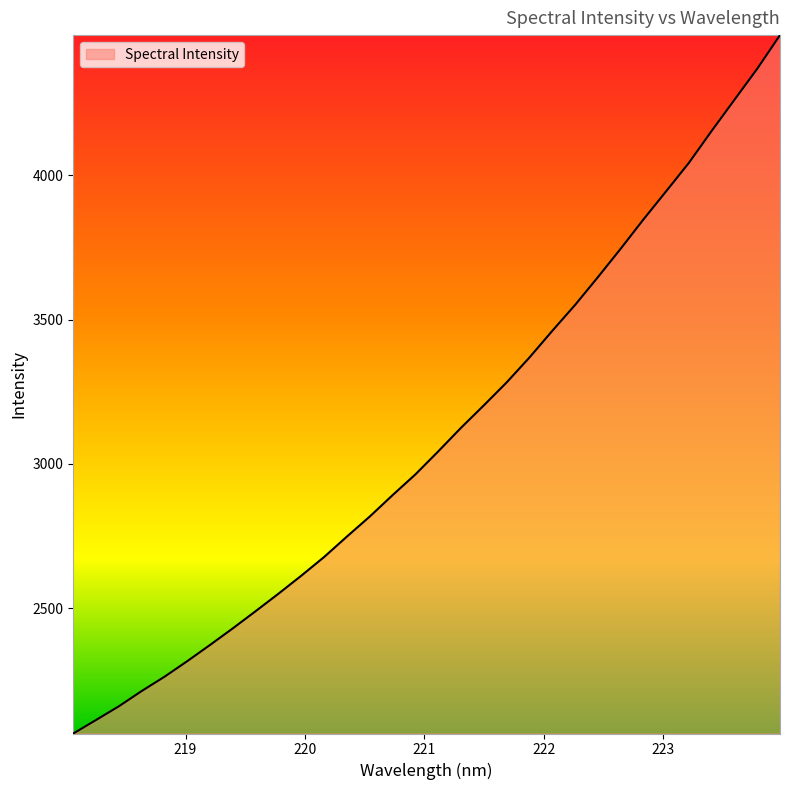

What is the difference between the maximum and minimum values?

2419.7